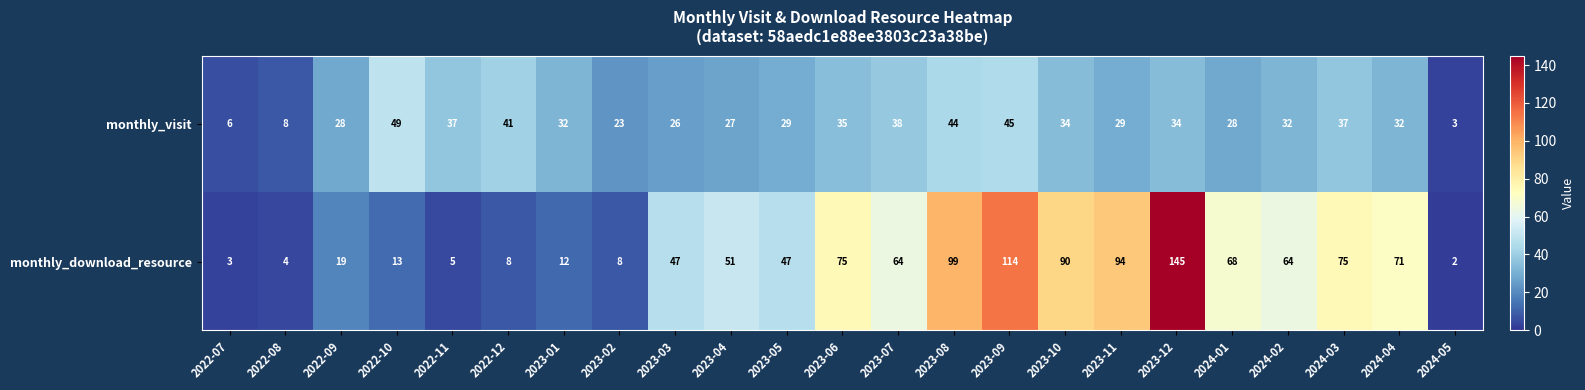

What value does the monthly_download_resource series have at 2023-01, to the nearest 10?

10